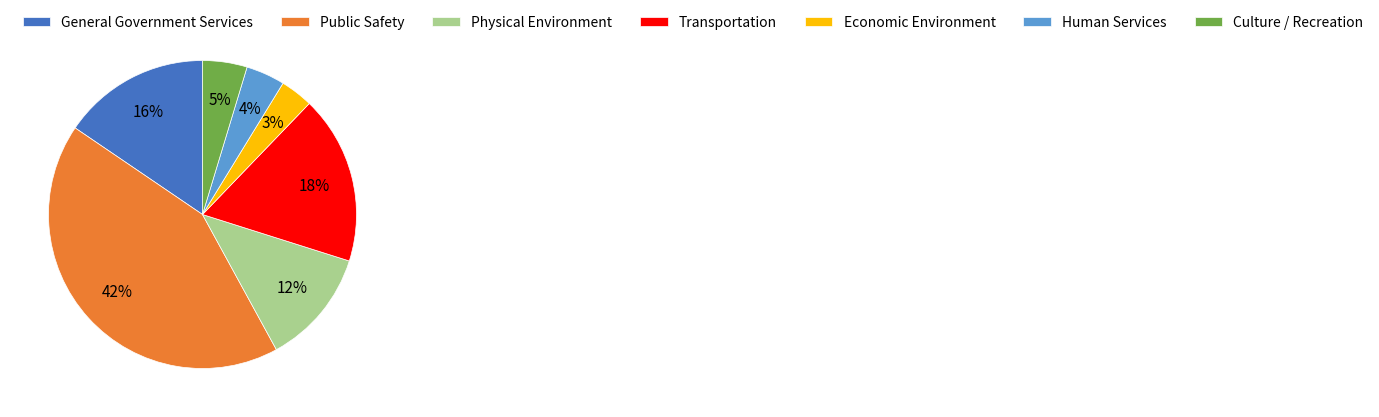

Rank the categories by value from highest to lowest.

Public Safety, Transportation, General Government Services, Physical Environment, Culture / Recreation, Human Services, Economic Environment